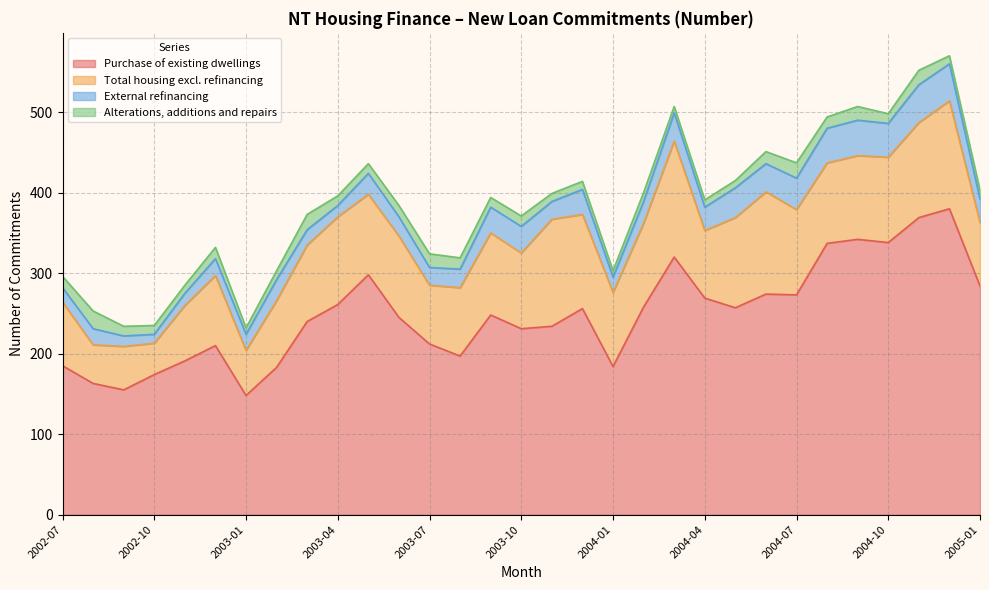

How many data points in Alterations, additions and repairs are less than 12?

13